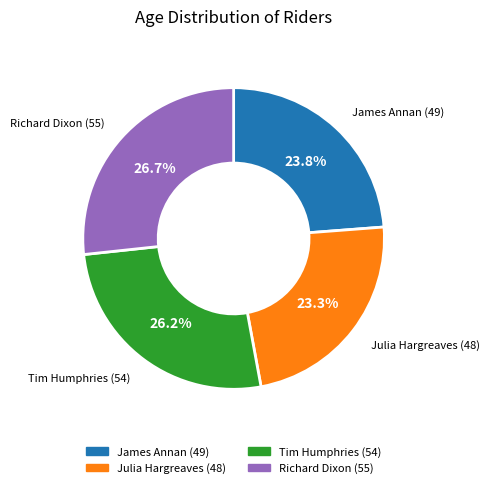

What percentage is the James Annan (49) slice, to the nearest percent?

24%